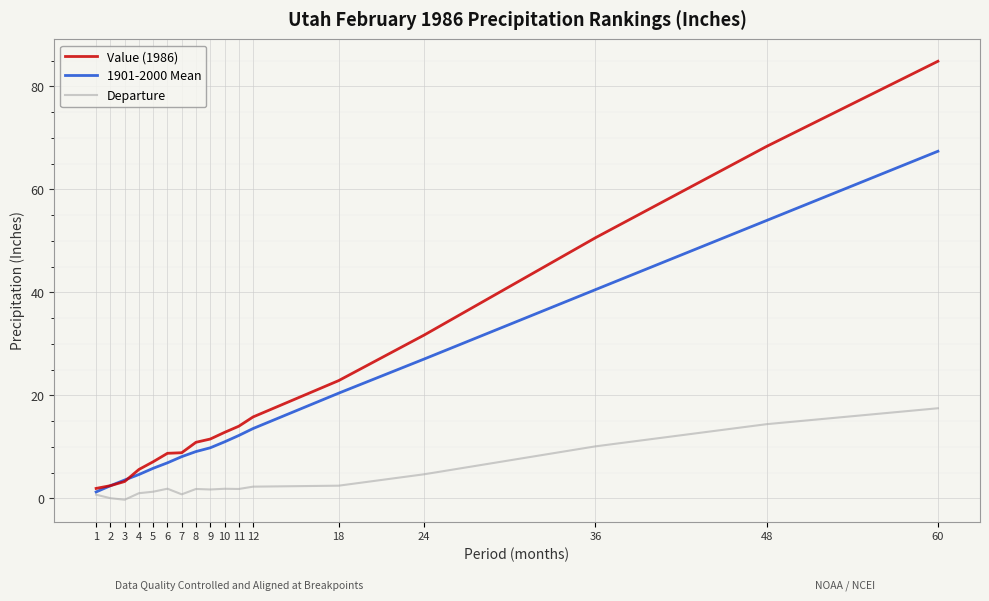

What is the sum of the 1901-2000 Mean values at 48 and 60?

121.4